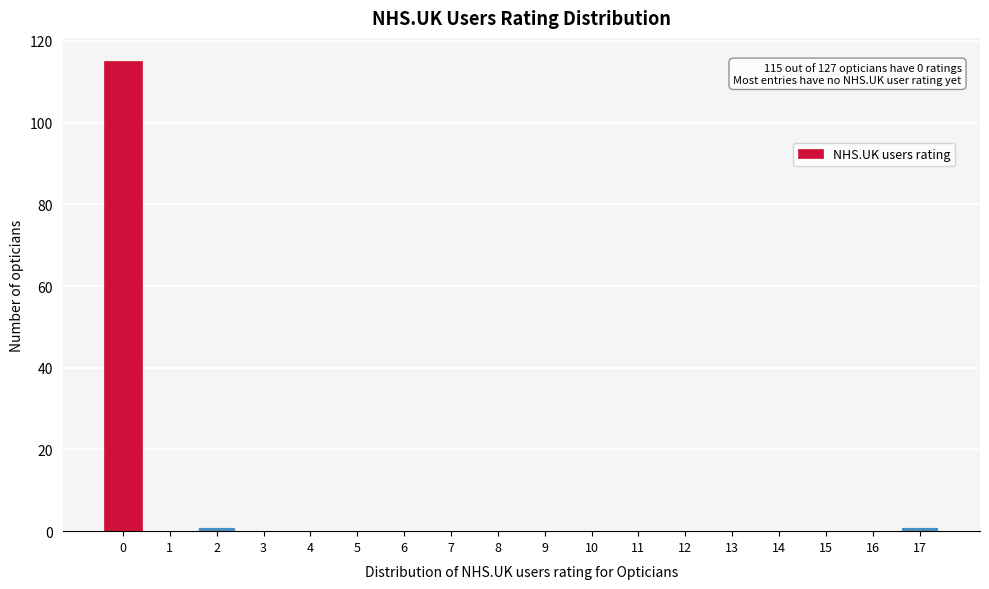

Reading left to right, transcribe all the data shown in this chart.

0=115	1=0	2=1	3=0	4=0	5=0	6=0	7=0	8=0	9=0	10=0	11=0	12=0	13=0	14=0	15=0	16=0	17=1